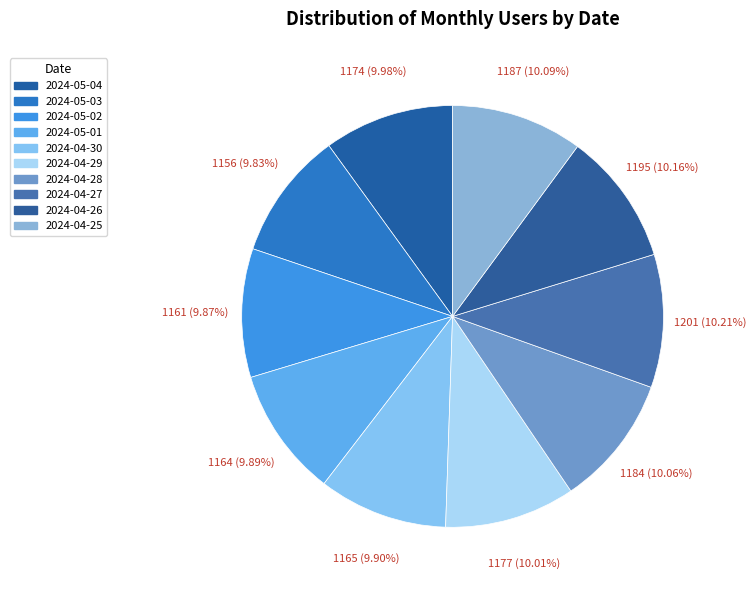

Is the sum of 2024-04-28 and 2024-04-26 greater than half?

No